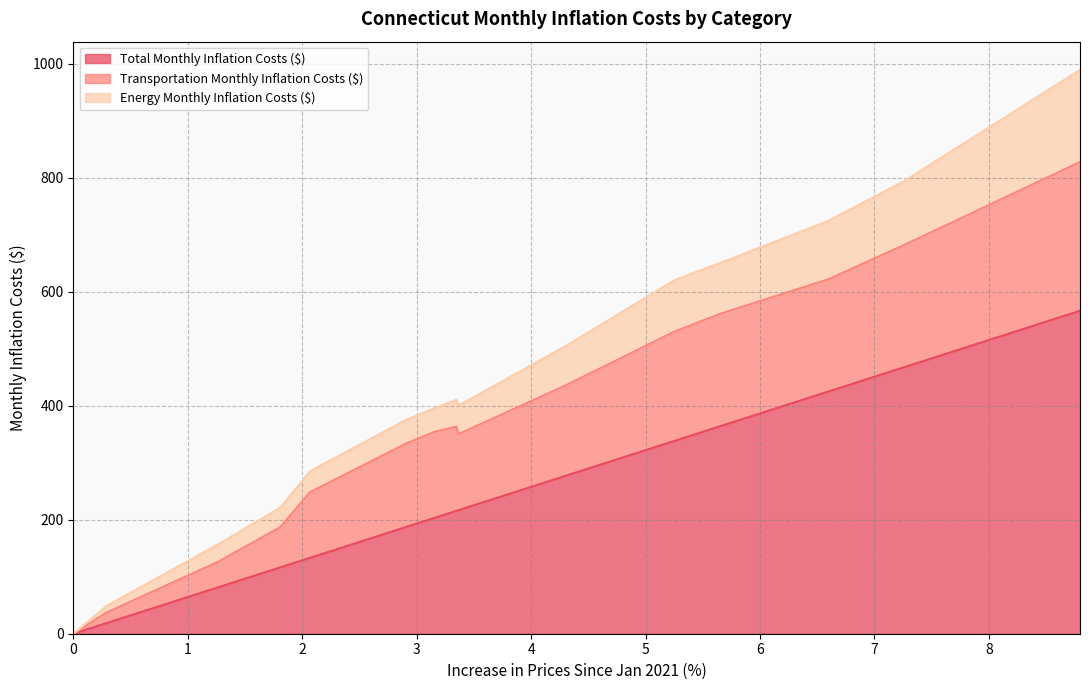

How many positive values does the Total Monthly Inflation Costs ($) series have?

14